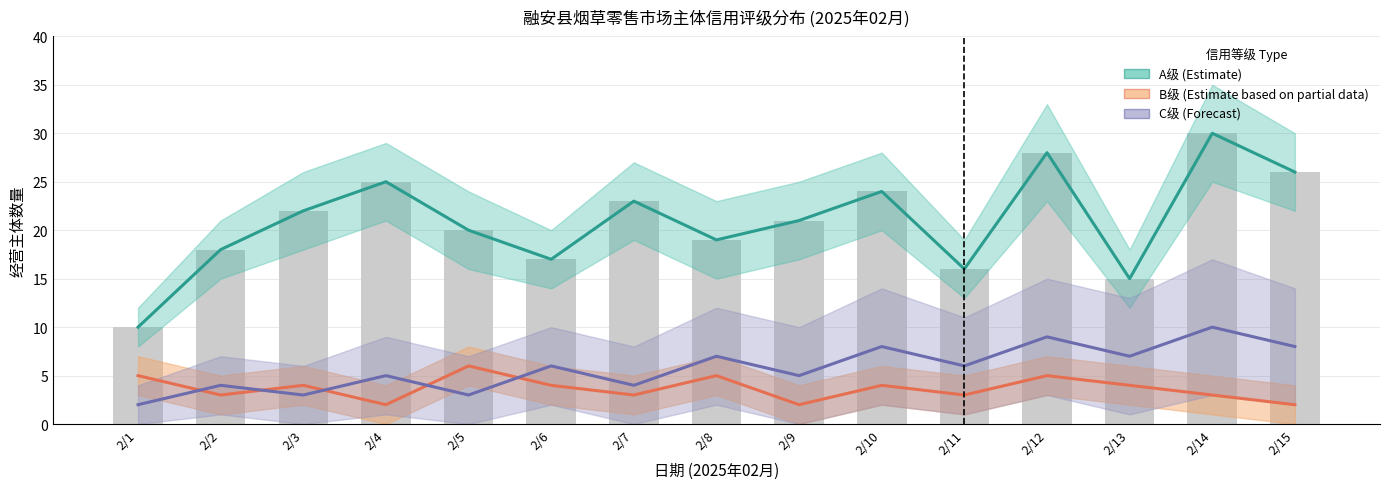

Reading left to right, transcribe all the data shown in this chart.

A级 (Estimate): 2/1=10	2/2=18	2/3=22	2/4=25	2/5=20	2/6=17	2/7=23	2/8=19	2/9=21	2/10=24	2/11=16	2/12=28	2/13=15	2/14=30	2/15=26
B级 (Estimate based on partial data): 2/1=5	2/2=3	2/3=4	2/4=2	2/5=6	2/6=4	2/7=3	2/8=5	2/9=2	2/10=4	2/11=3	2/12=5	2/13=4	2/14=3	2/15=2
C级 (Forecast): 2/1=2	2/2=4	2/3=3	2/4=5	2/5=3	2/6=6	2/7=4	2/8=7	2/9=5	2/10=8	2/11=6	2/12=9	2/13=7	2/14=10	2/15=8